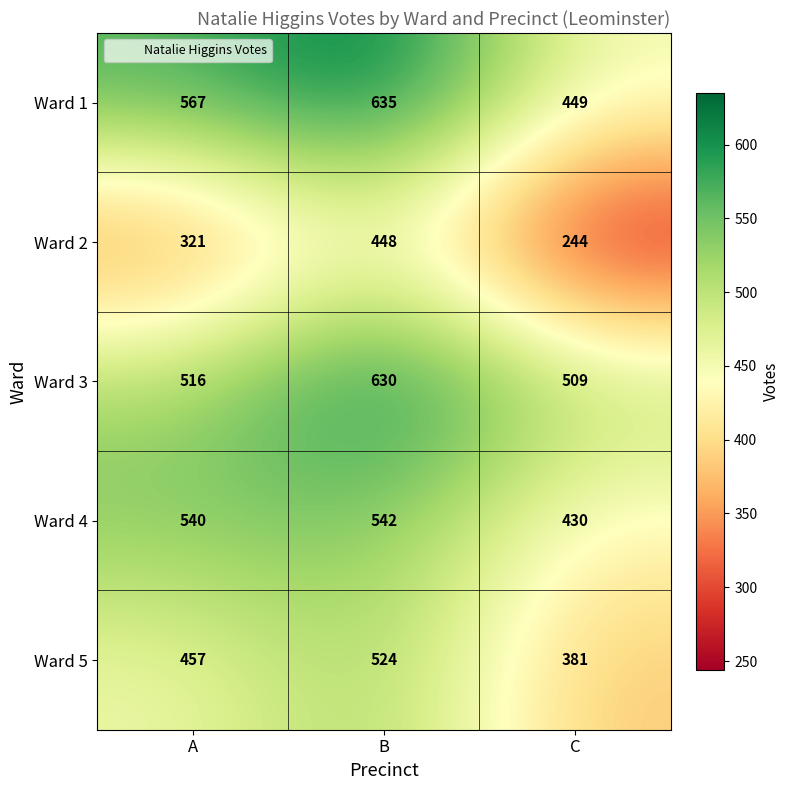

Rank the series by their maximum value, from highest to lowest.

Ward 1, Ward 3, Ward 4, Ward 5, Ward 2